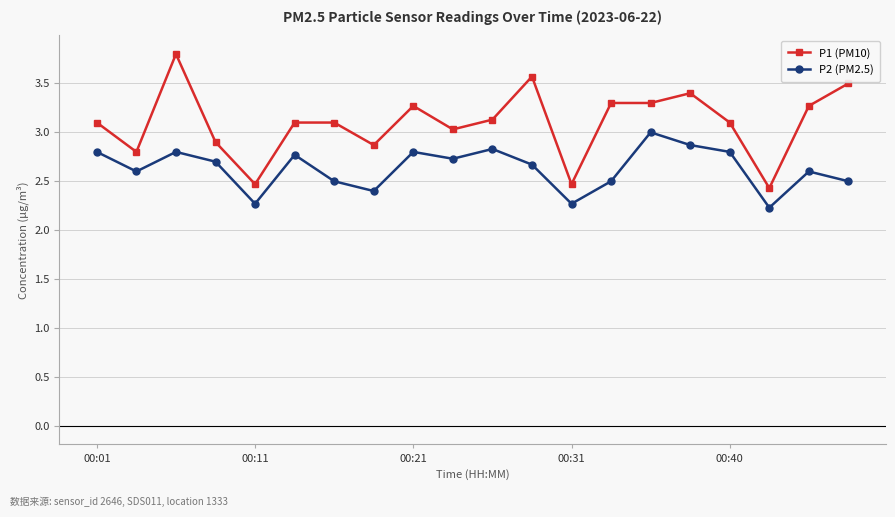

What is the lowest value of the P1 (PM10) series?

2.4